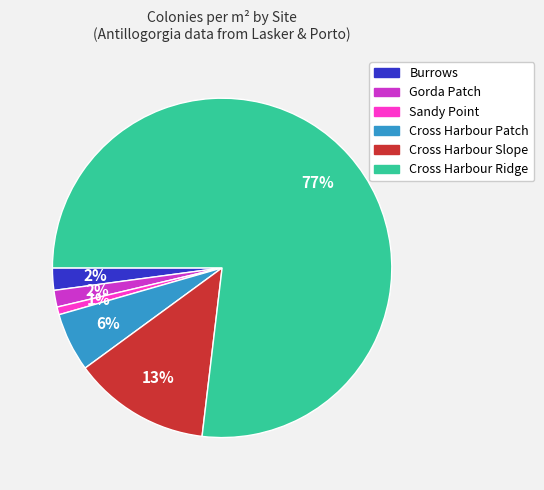

Does any single category account for the majority?

Yes